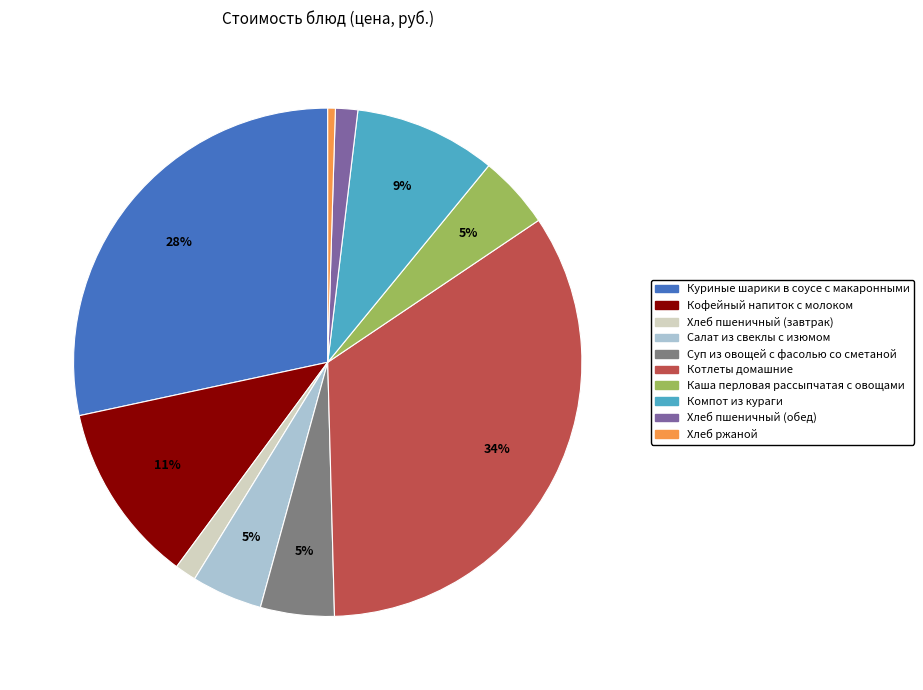

The Котлеты домашние slice represents 20% of the pie. True or false?

False